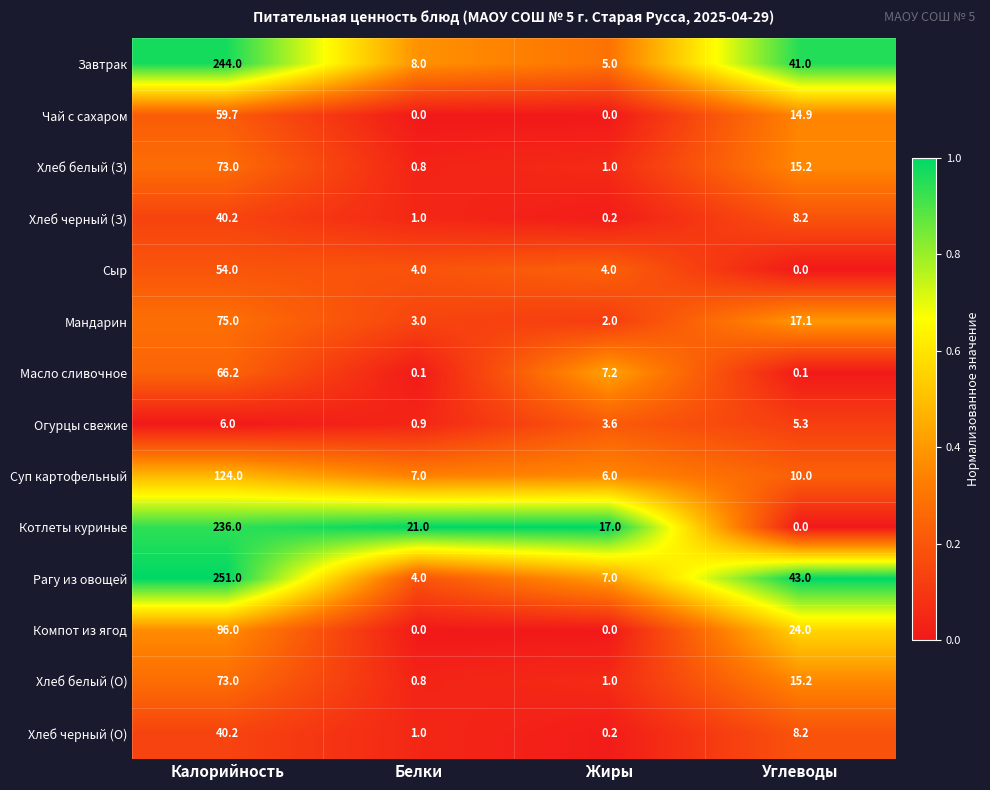

True or false: Сыр has a value of 24.3 at Углеводы.

False